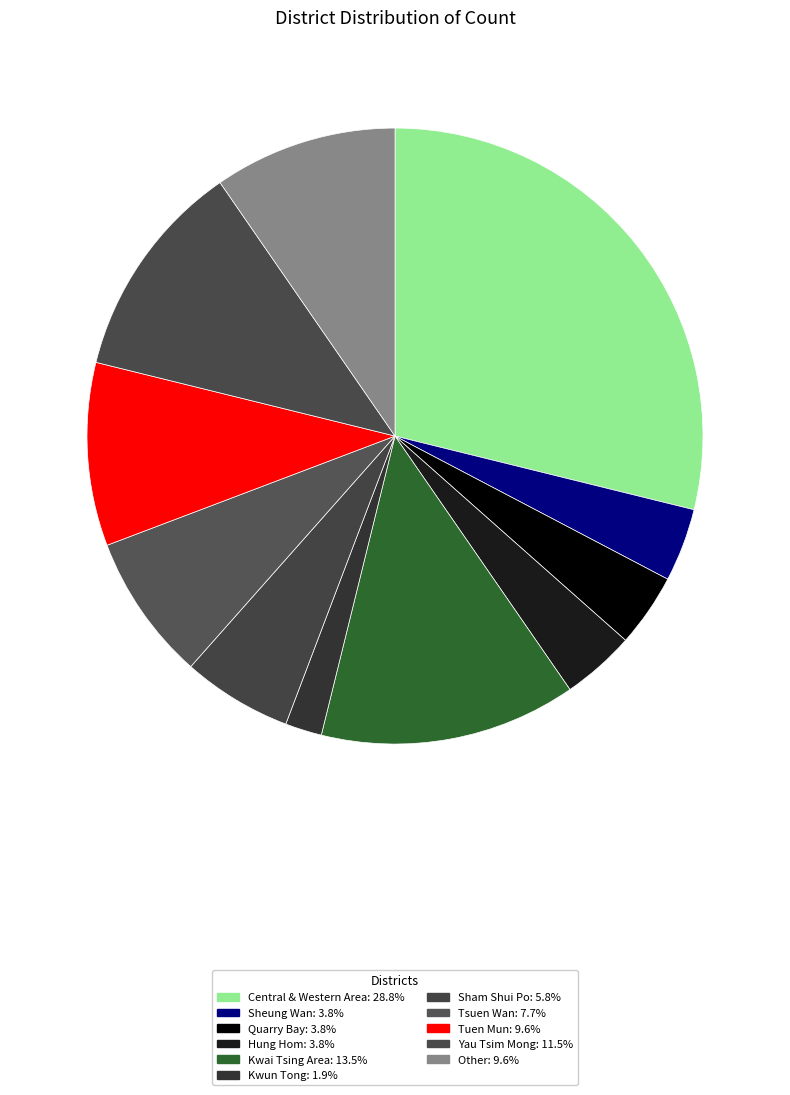

To the nearest percent, what percentage of the pie is Central & Western Area?

29%